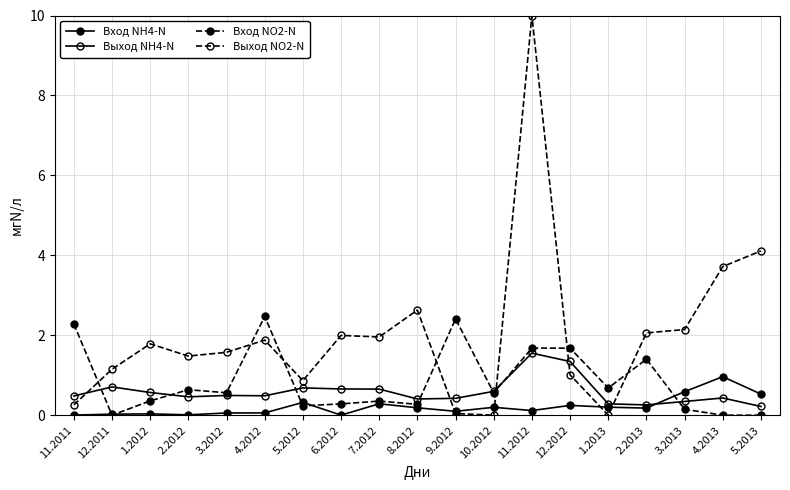

How many distinct data groups are displayed?

4